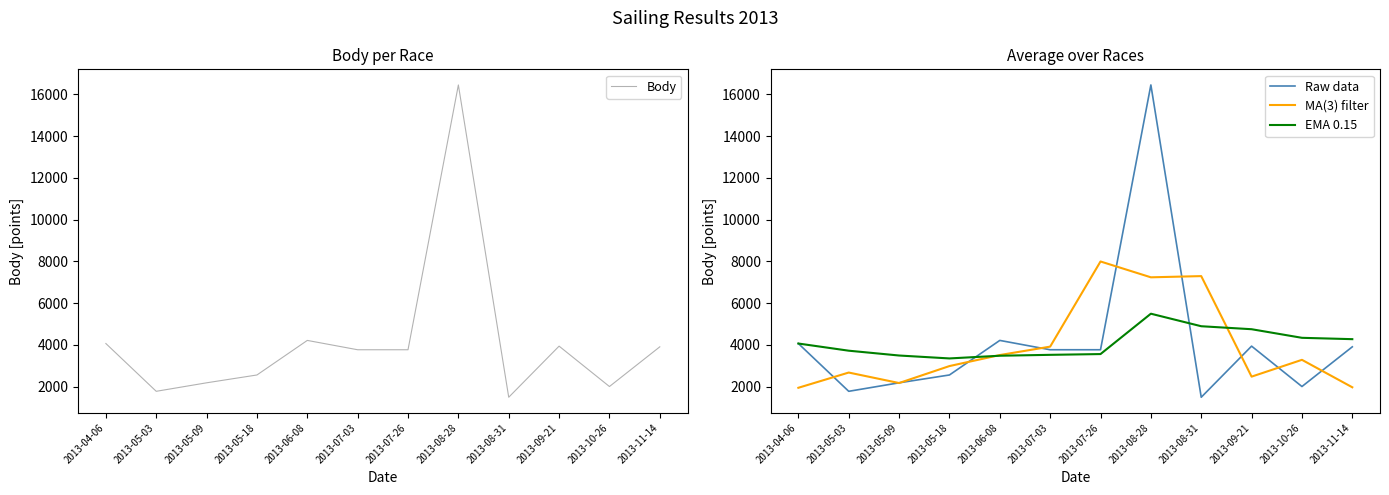

True or false: Body has more than 2 points higher than both neighbors.

True